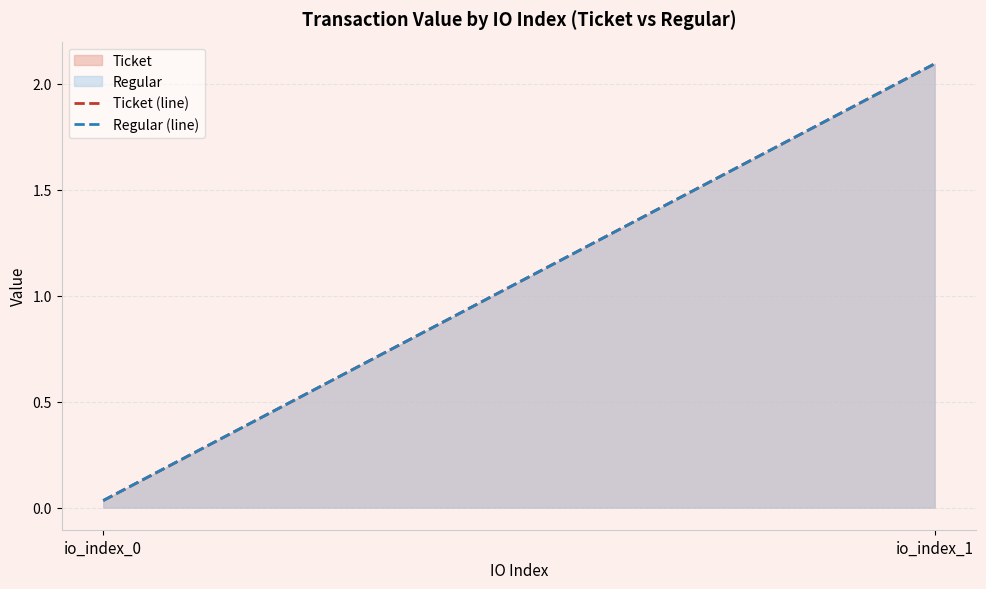

Reading left to right, transcribe all the data shown in this chart.

Ticket (line): 0.0	2.1
Regular (line): 0.0	2.1